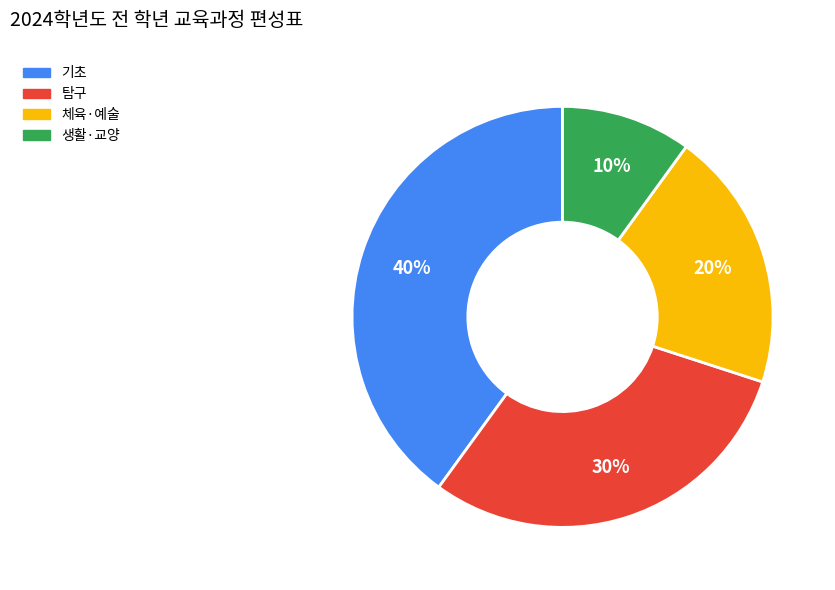

To the nearest percent, what is the difference between the largest and smallest slice percentages?

30%